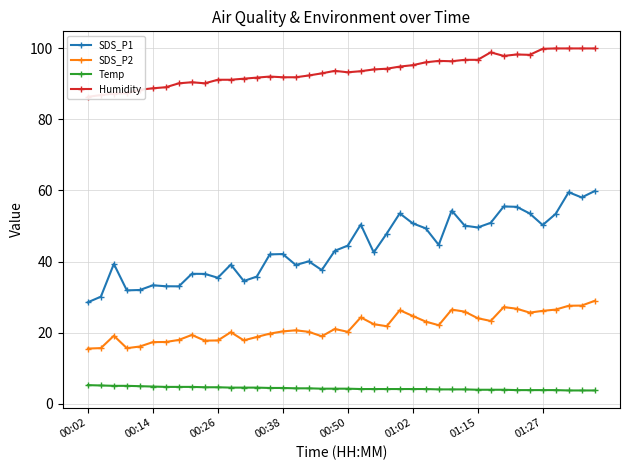

True or false: SDS_P1 and Temp cross at least once.

False